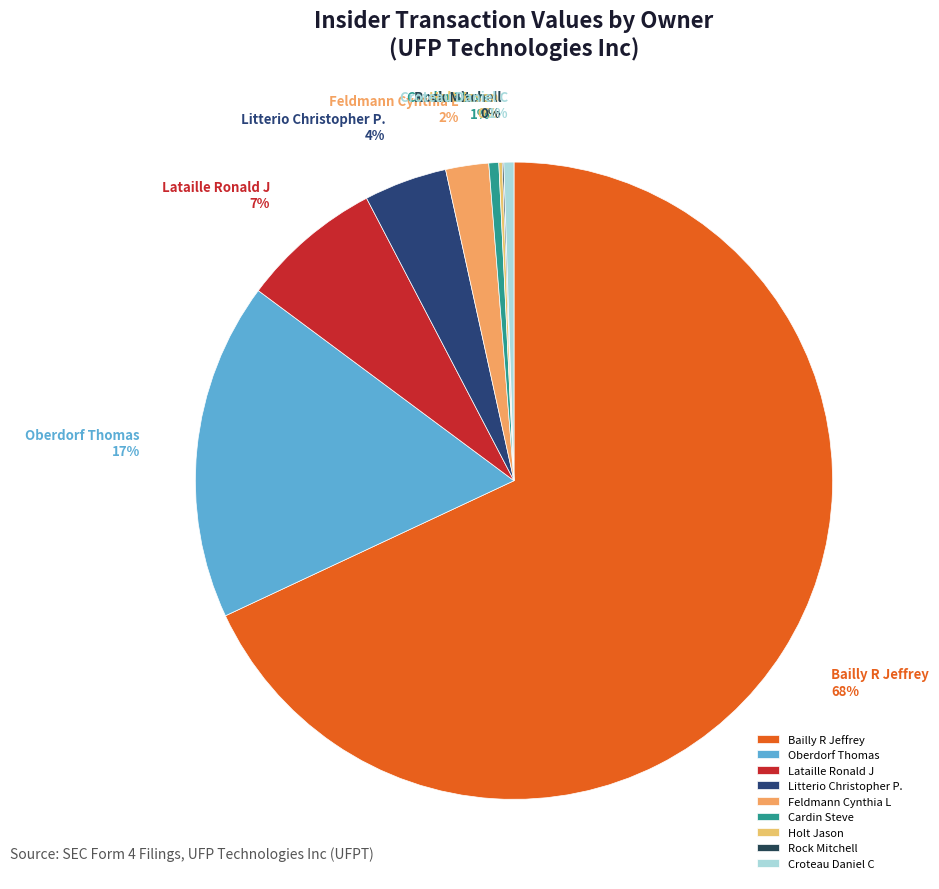

Is there any slice that represents more than half of the pie?

Yes